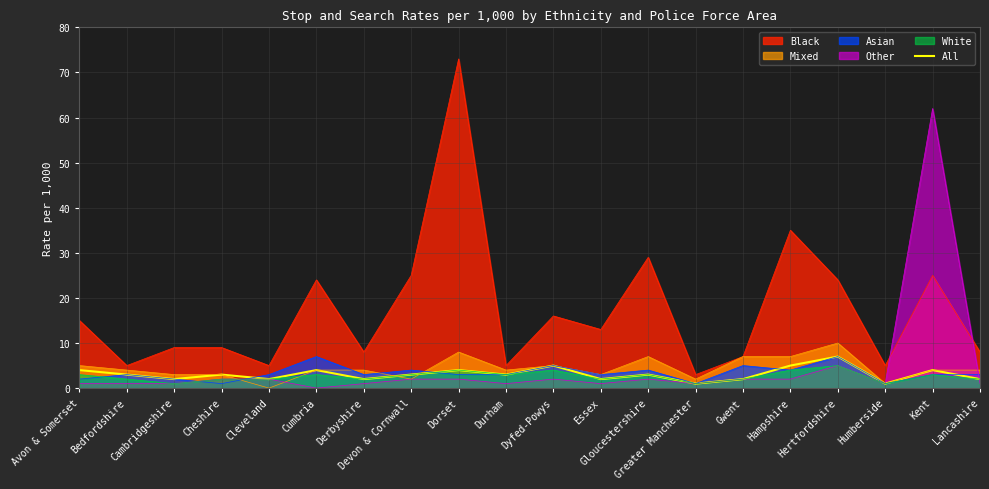

Which series has the widest spread of values?

Black